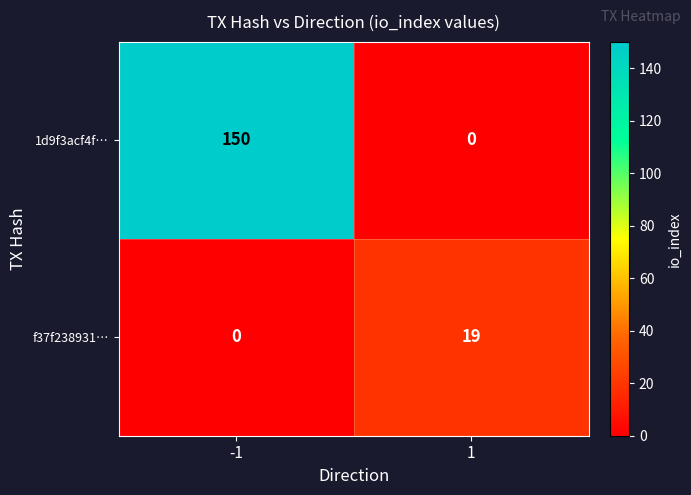

Reading left to right, extract all data points from this chart.

1d9f3acf4f…: 150	0
f37f238931…: 0	19